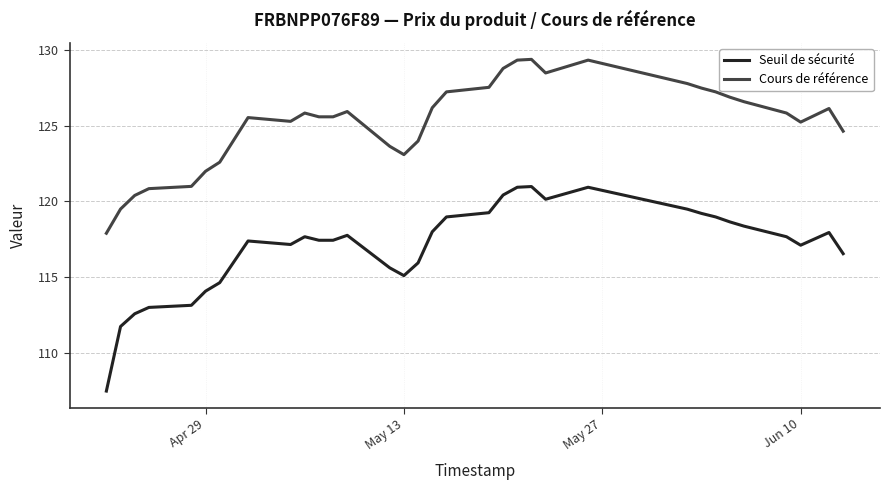

Which series has the largest range (max minus min)?

Seuil de sécurité